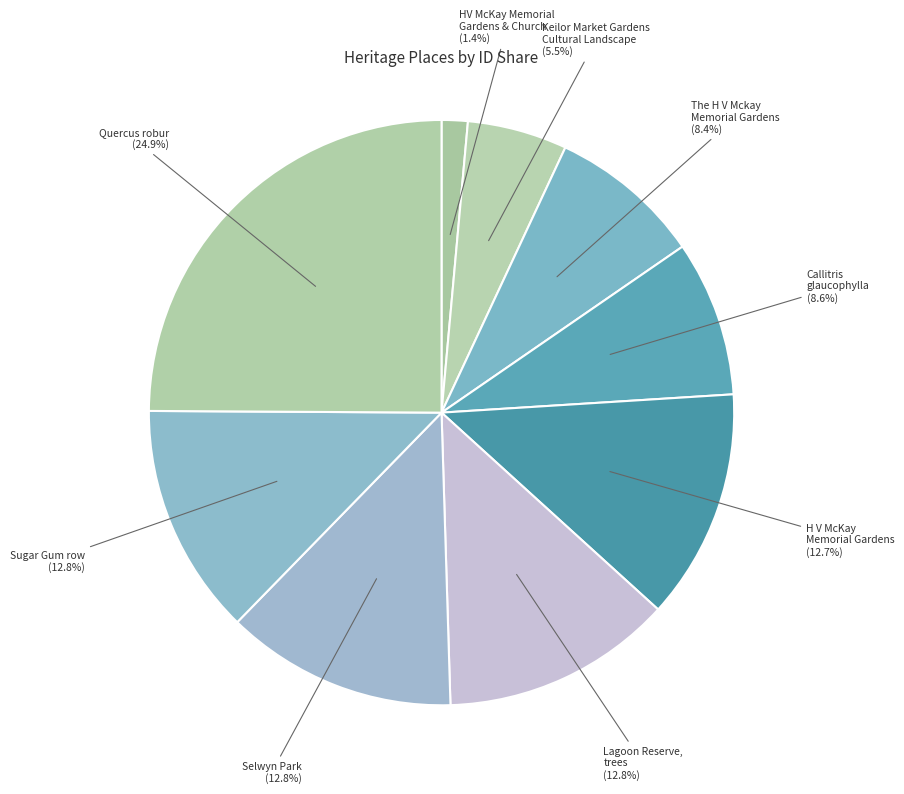

Between Quercus robur and The H V Mckay Memorial Gardens, which is larger?

Quercus robur